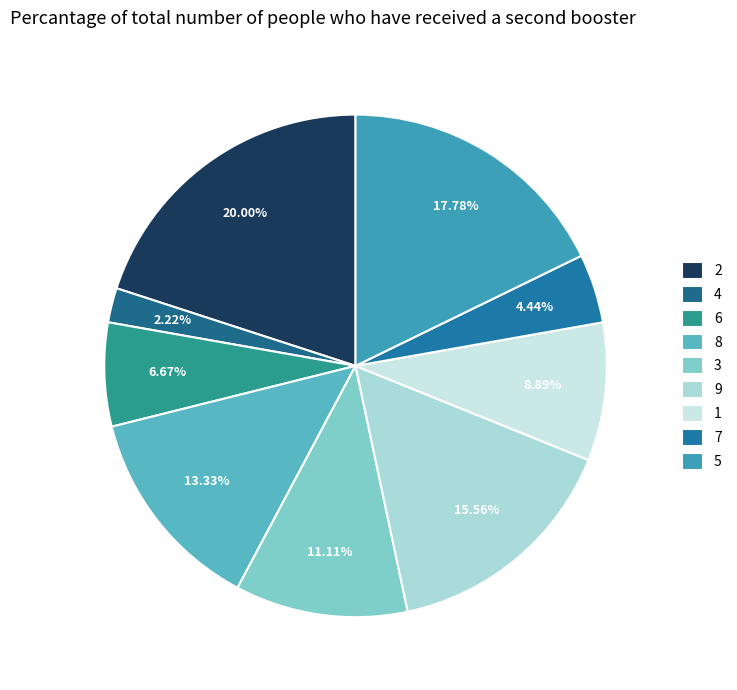

To the nearest percent, what is the combined percentage of 1 and 3?

20%